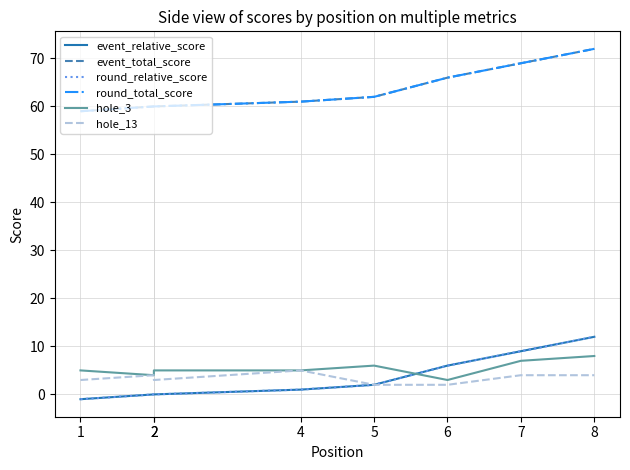

Reading left to right, list all the values displayed in this chart.

event_relative_score: -1	0	0	1	2	6	9	12
event_total_score: 59	60	60	61	62	66	69	72
round_relative_score: -1	0	0	1	2	6	9	12
round_total_score: 59	60	60	61	62	66	69	72
hole_3: 5	4	5	5	6	3	7	8
hole_13: 3	4	3	5	2	2	4	4